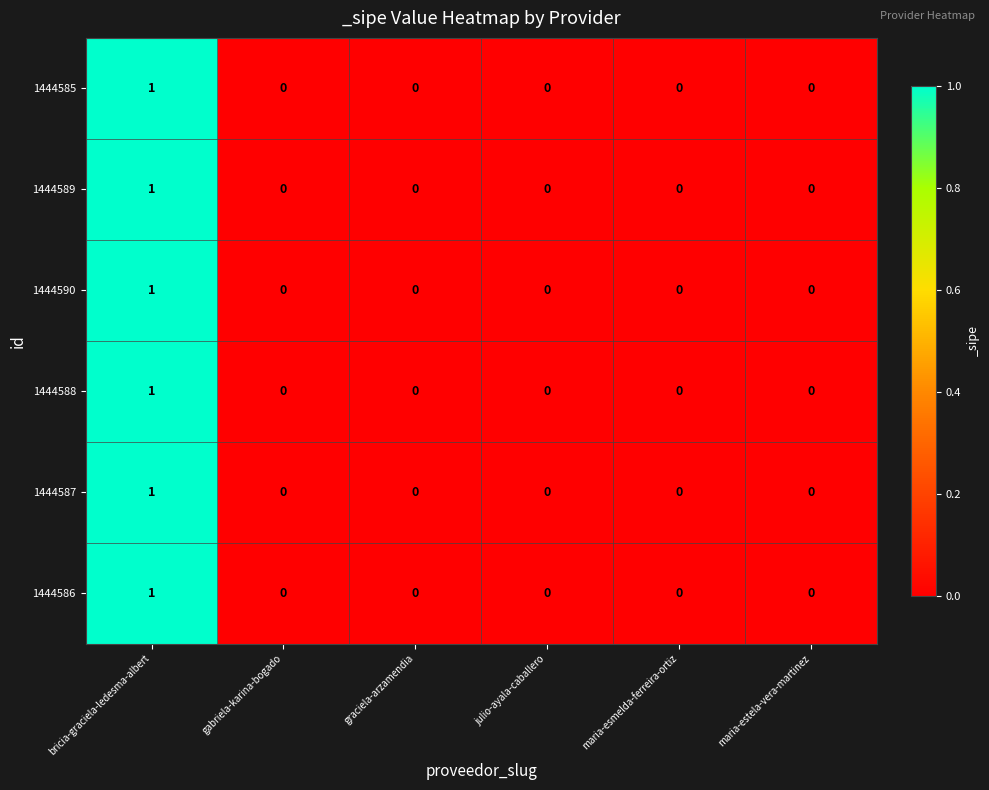

Which category has the highest value in the 1444585 series?

bricia-graciela-ledesma-albert